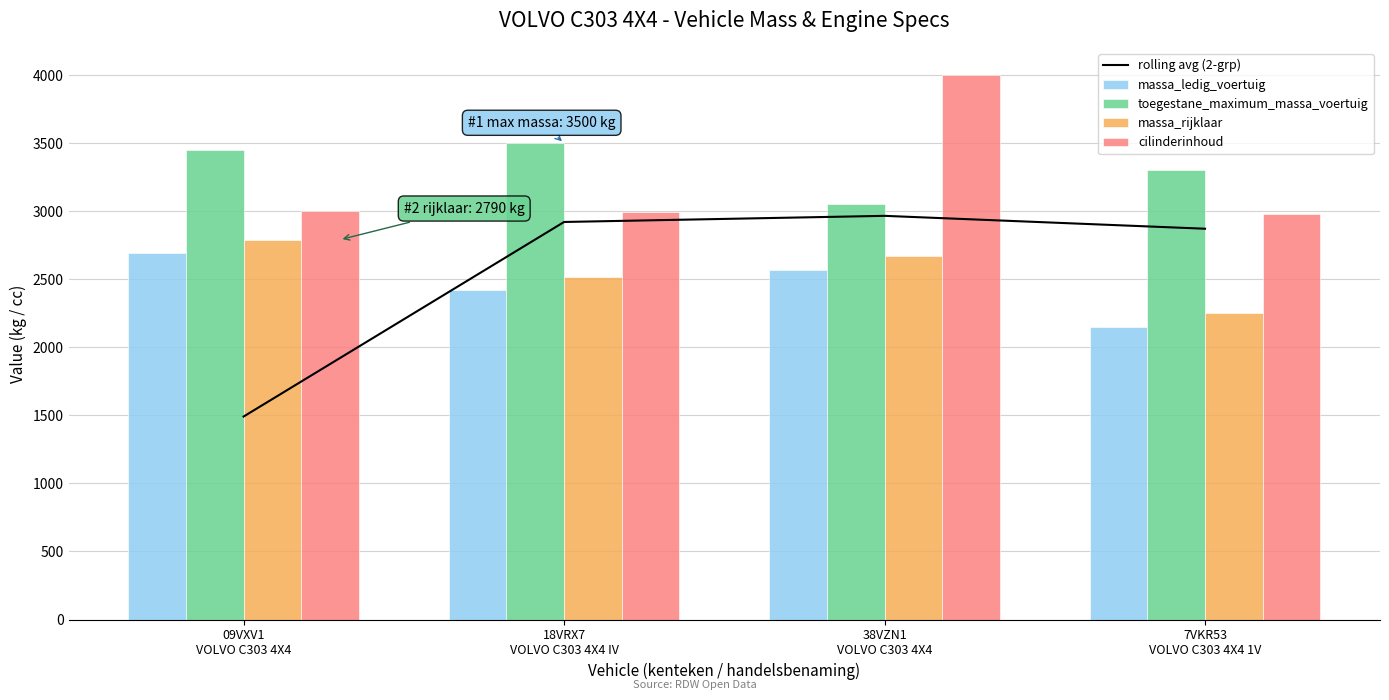

What is the total value across all series at 38VZN1
VOLVO C303 4X4?

15255.6